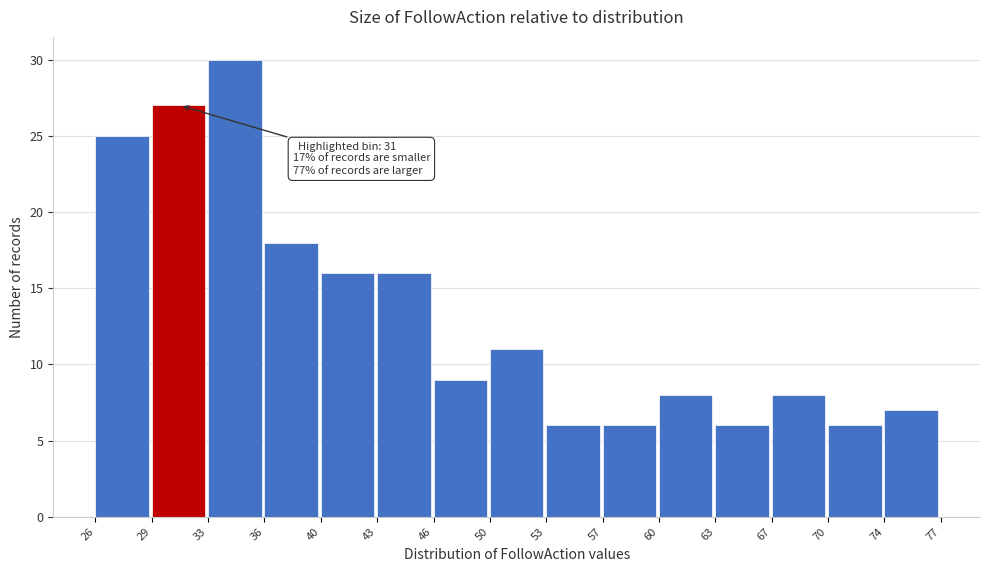

Over which range of the x-axis is the bar tallest?

33 to 36